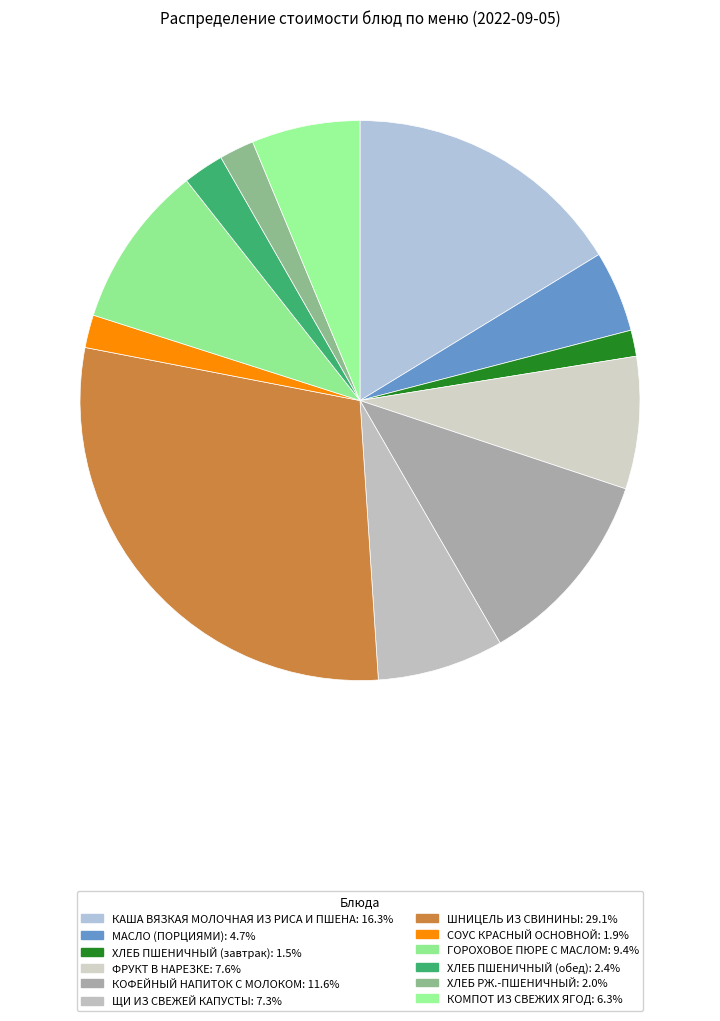

Which slice is the largest?

ШНИЦЕЛЬ ИЗ СВИНИНЫ